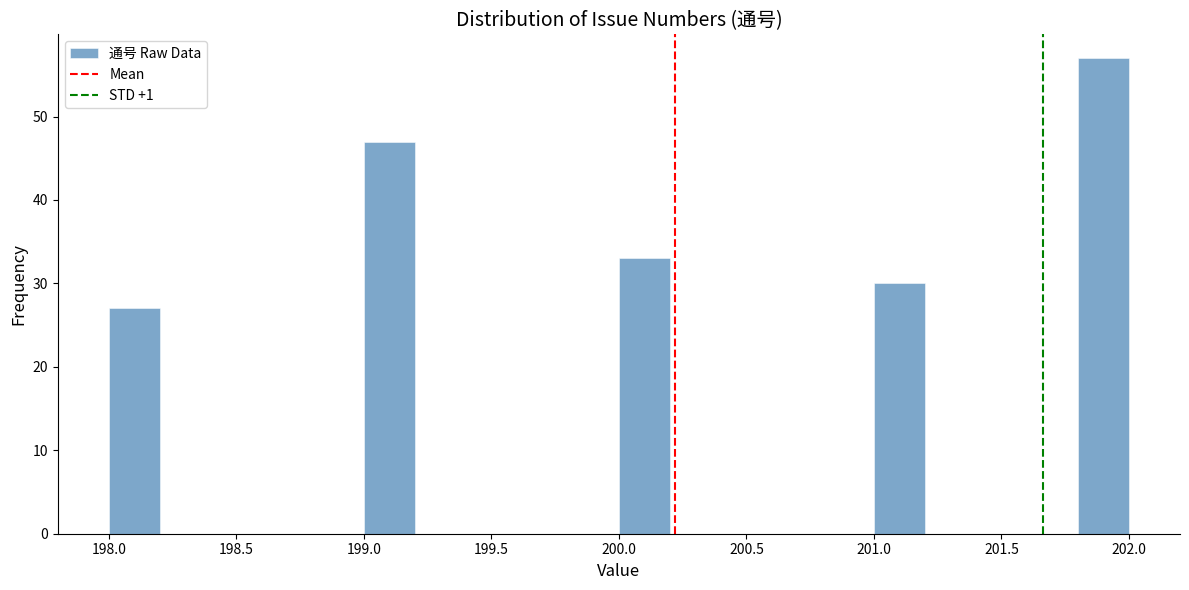

Reading left to right, transcribe this chart: for each bar, give the range it covers on the x-axis and its height. The values are not printed on the chart, so give them approximately, as read against the axis.

198.0 to 198.2: 27
198.2 to 198.4: 0
198.4 to 198.6: 0
198.6 to 198.8: 0
198.8 to 199.0: 0
199.0 to 199.2: 47
199.2 to 199.4: 0
199.4 to 199.6: 0
199.6 to 199.8: 0
199.8 to 200.0: 0
200.0 to 200.2: 33
200.2 to 200.4: 0
200.4 to 200.6: 0
200.6 to 200.8: 0
200.8 to 201.0: 0
201.0 to 201.2: 30
201.2 to 201.4: 0
201.4 to 201.6: 0
201.6 to 201.8: 0
201.8 to 202.0: 57